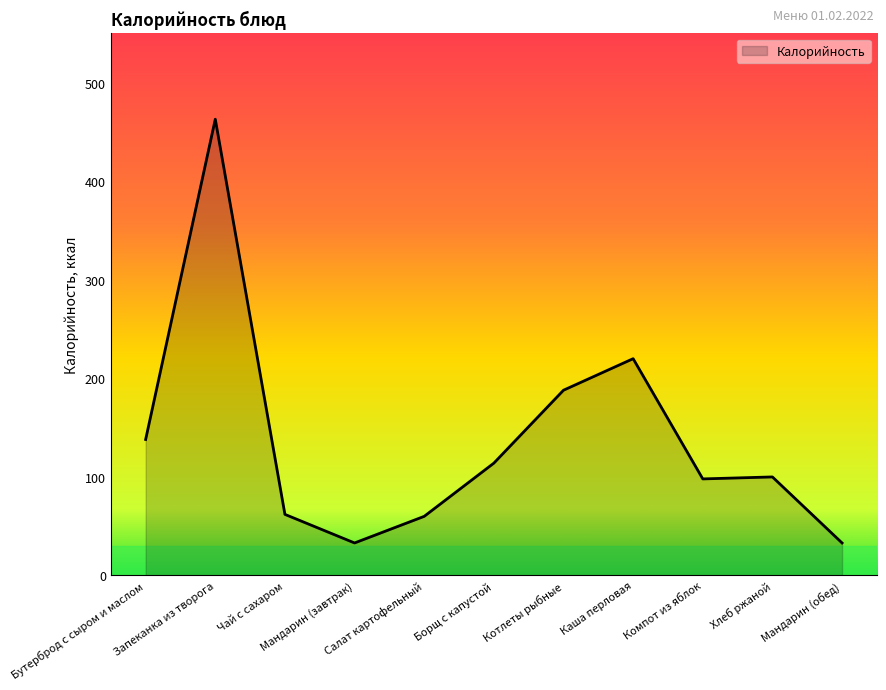

True or false: there are more than 1 points higher than both neighbors.

True